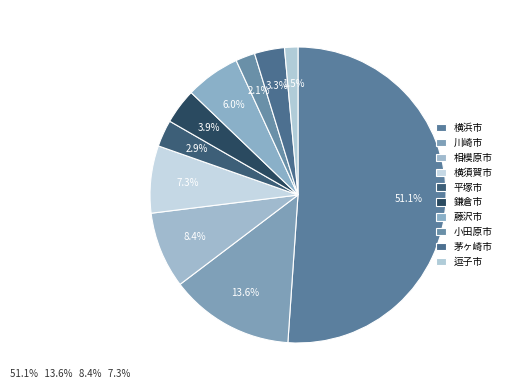

What is the largest slice in the pie chart?

横浜市